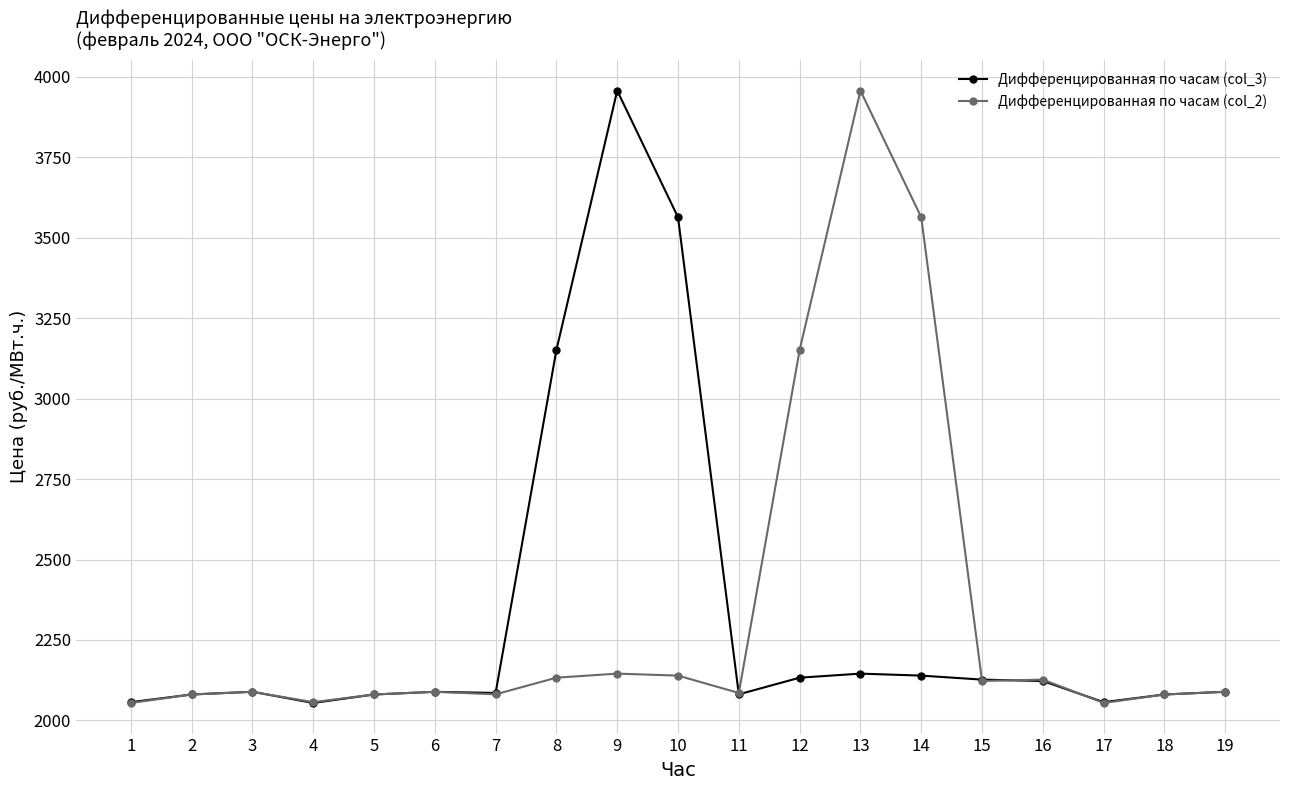

What is the difference between the maximum and minimum values in the Дифференцированная по часам (col_3) series?

1903.3